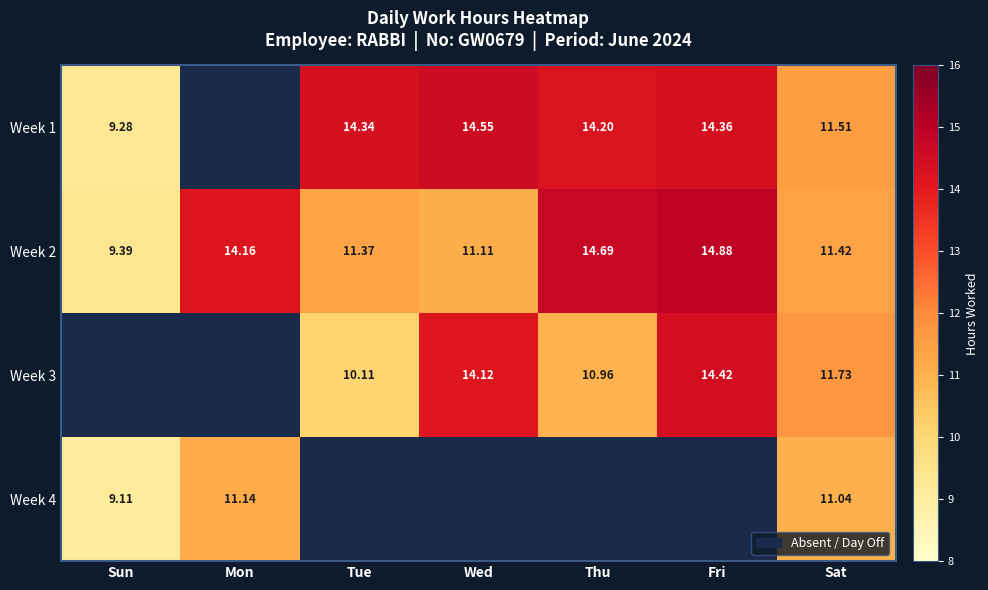

Count the number of data series in this chart.

4